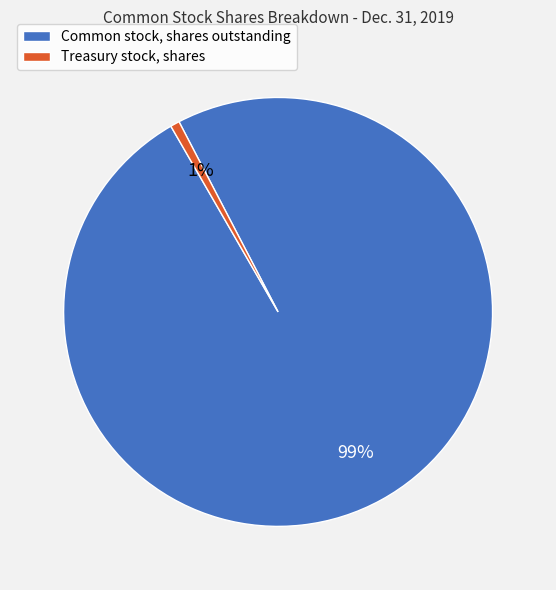

Which category has the smallest portion of the pie?

Treasury stock, shares